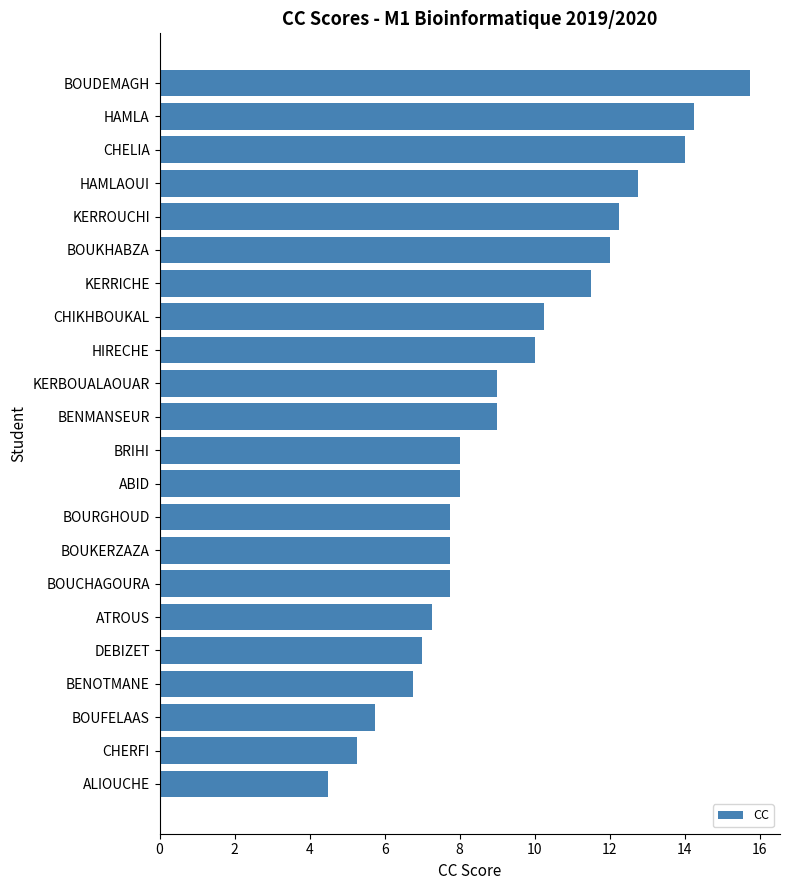

The chart shows a value of 14.0 at CHELIA. True or false?

True